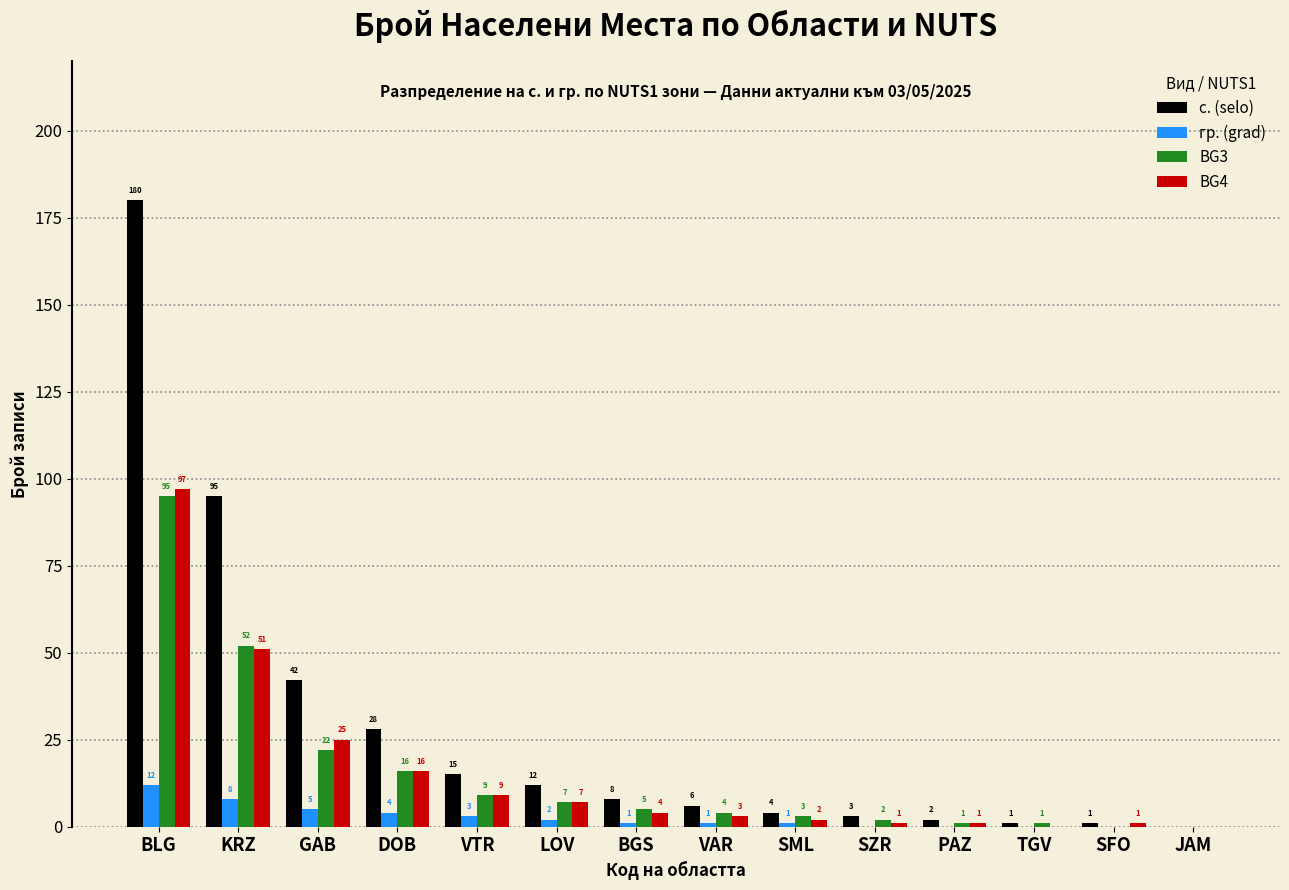

Which category has the highest value in the BG3 series?

BLG